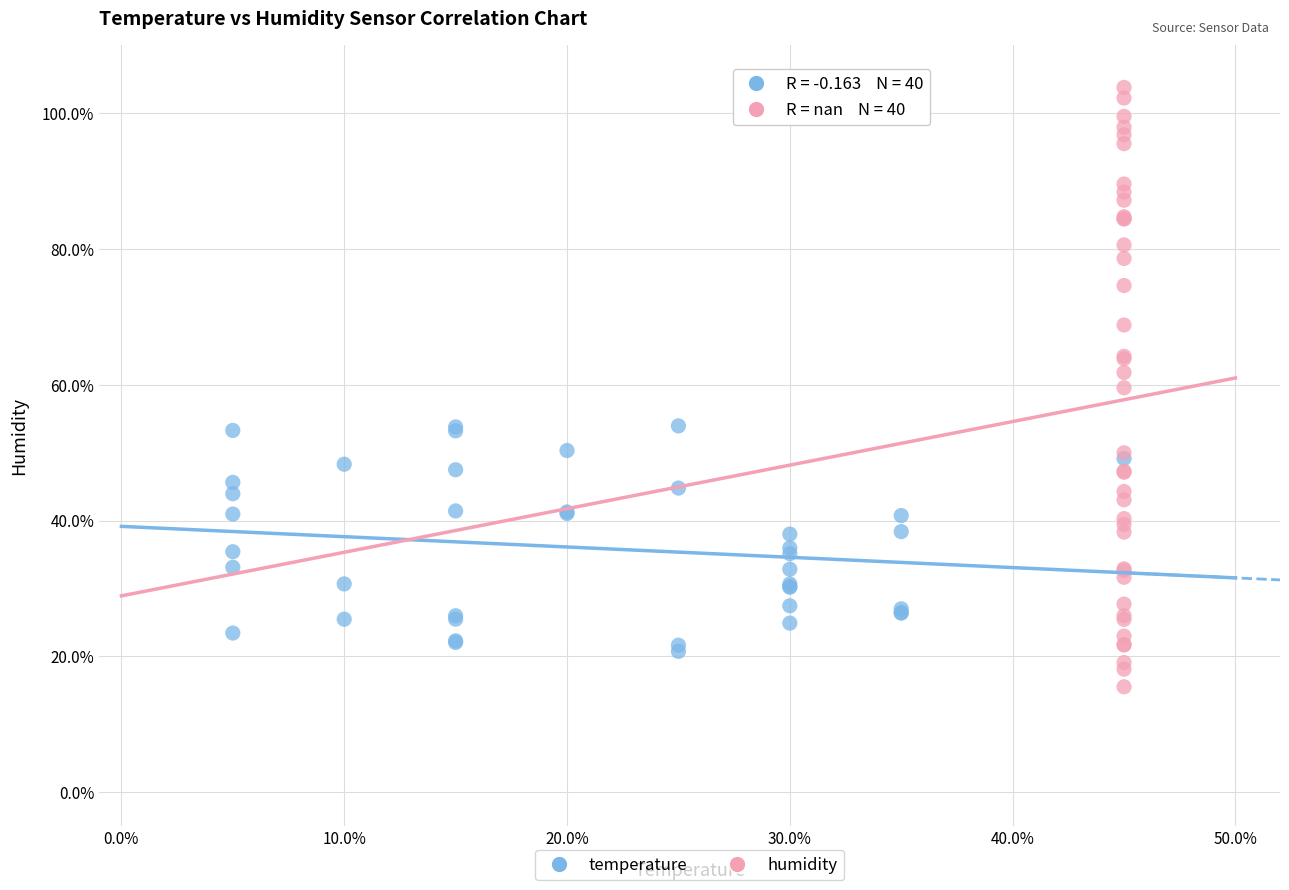

What are all the series names shown in the legend?

temperature, humidity